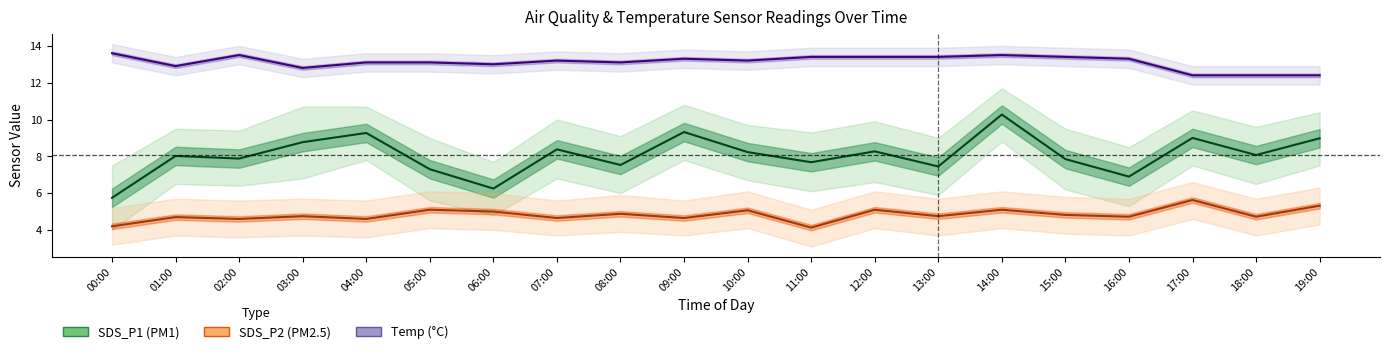

True or false: SDS_P1 and Temp cross at least once.

False